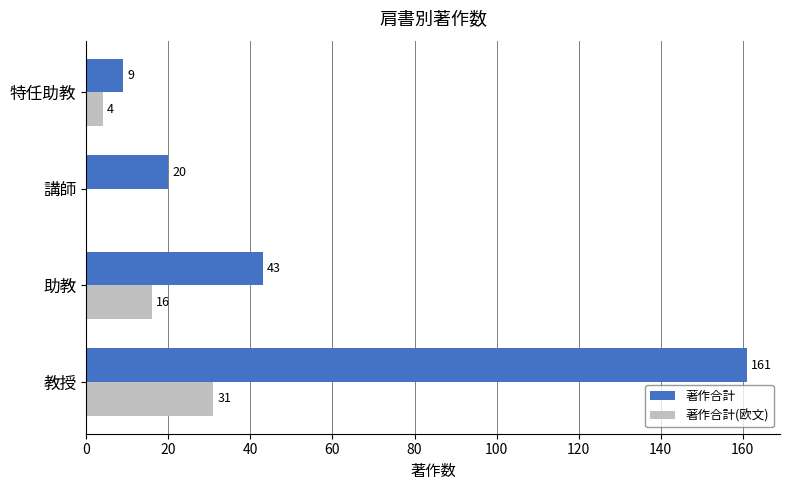

Is it true that 著作合計(欧文) equals 31 at 教授?

True